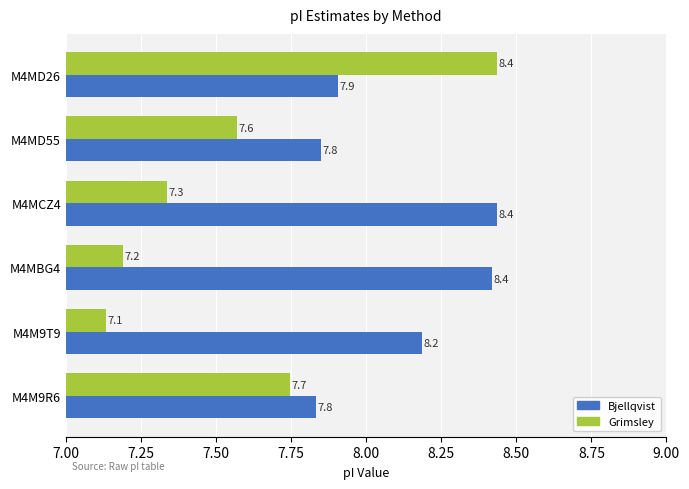

What is the lowest value of the Grimsley series?

7.1